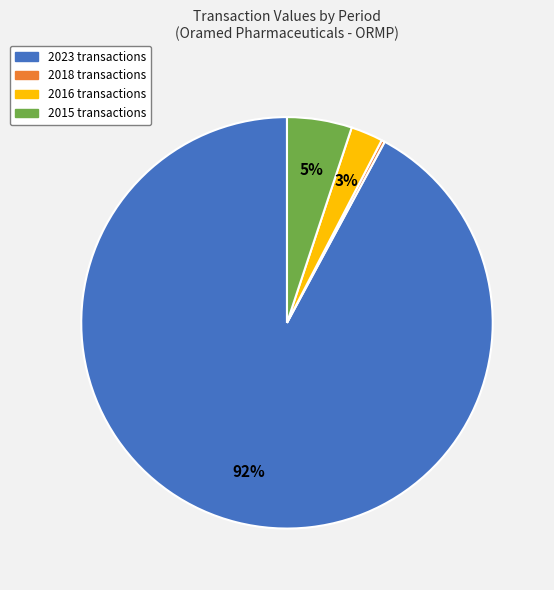

To the nearest percent, what is the difference between the largest and smallest slice percentages?

92%